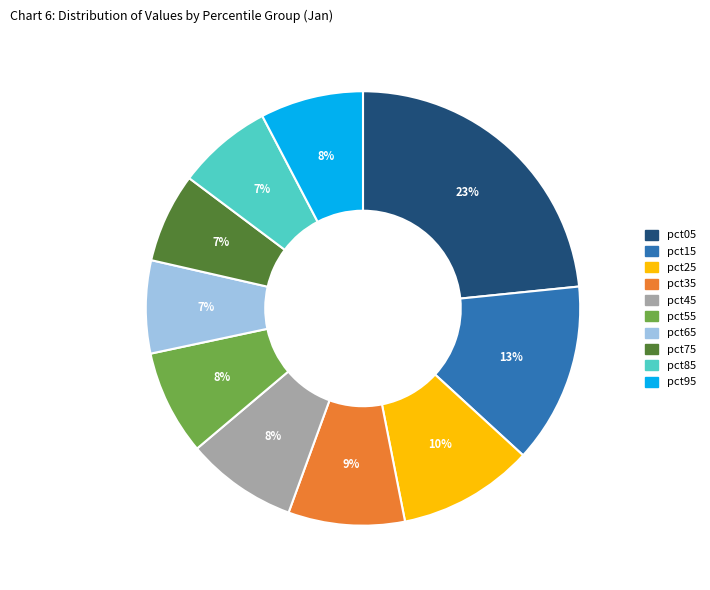

How many slices are in this pie chart?

10